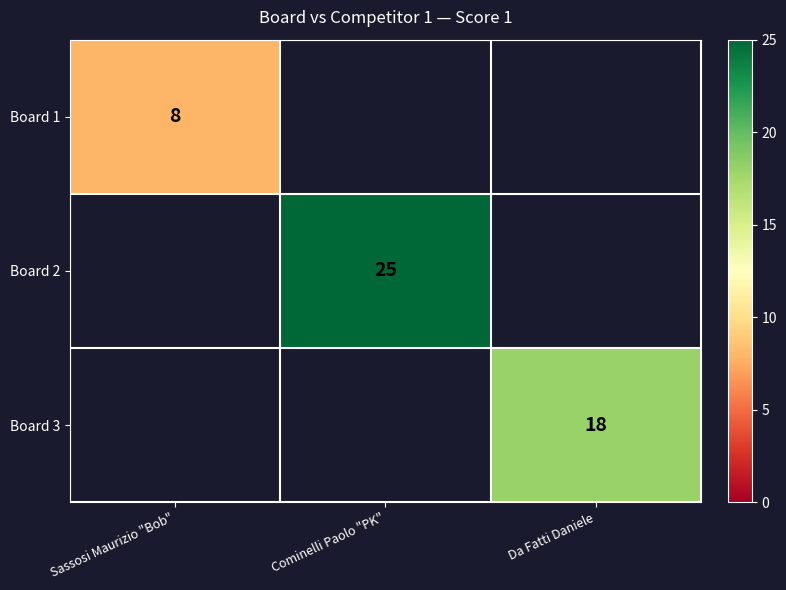

Is the value of Board 2 at Cominelli Paolo "PK" greater than the value of Board 3 at Da Fatti Daniele?

Yes